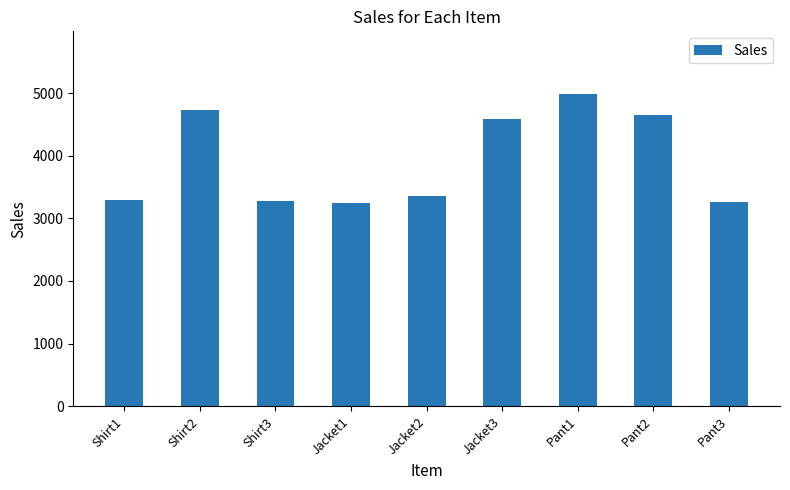

Which has a higher value, Pant2 or Pant3?

Pant2